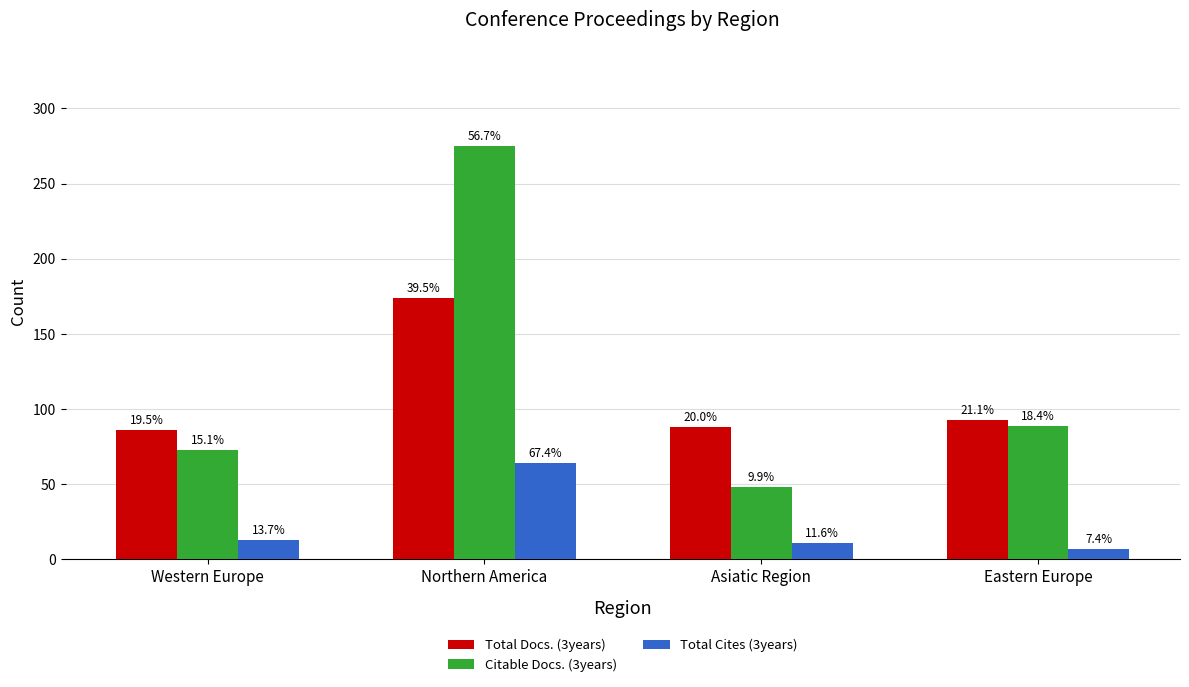

How many groups of bars are there?

4